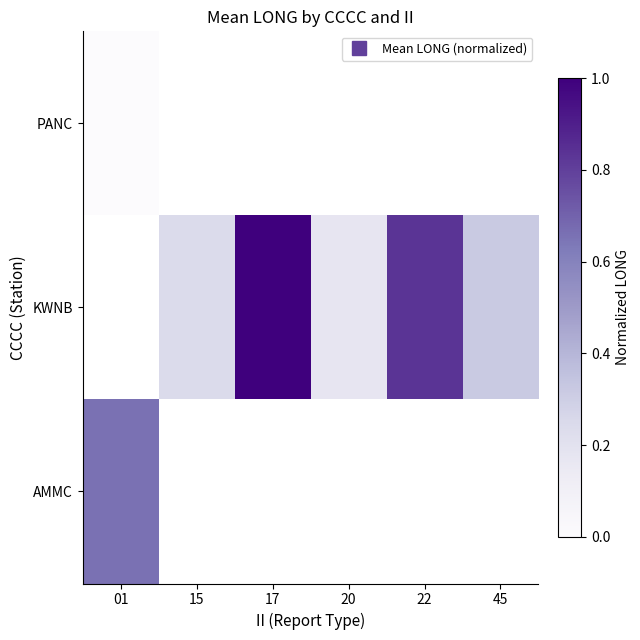

Is the value of AMMC at 15 greater than the value of KWNB at 22?

No